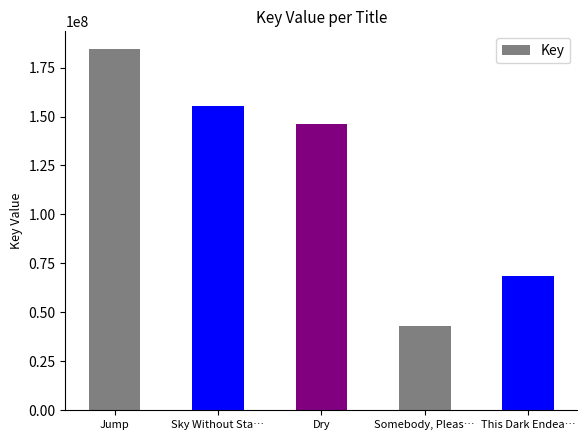

Reading right to left, list all the values displayed in this chart.

This Dark Endea…=68551990	Somebody, Pleas…=42789324	Dry=146176983	Sky Without Sta…=155210328	Jump=184295731